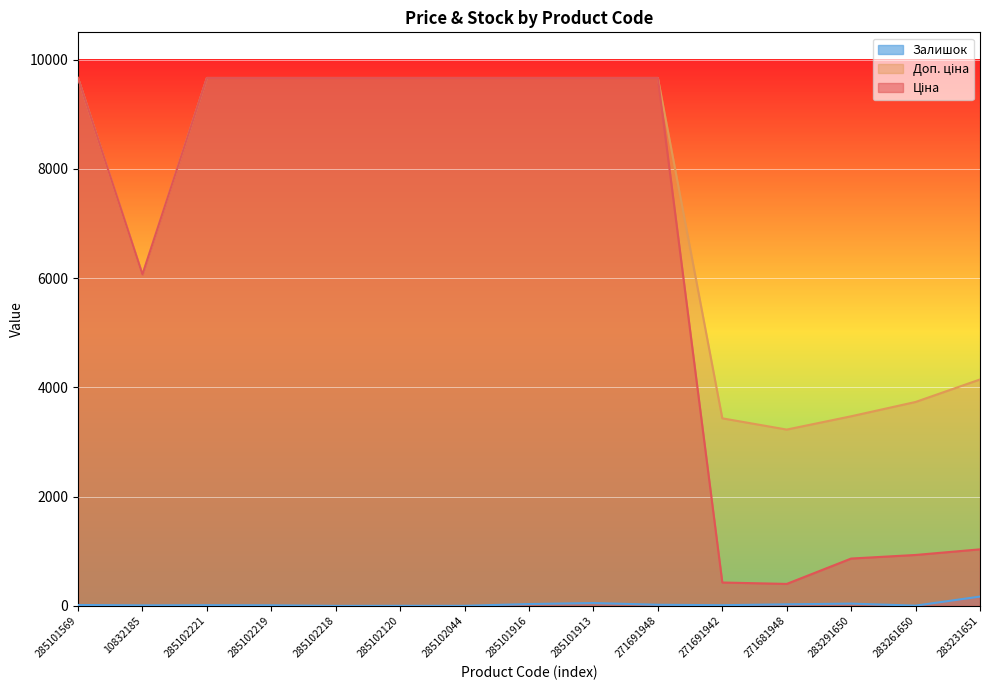

How many values in the Залишок series exceed 14?

7